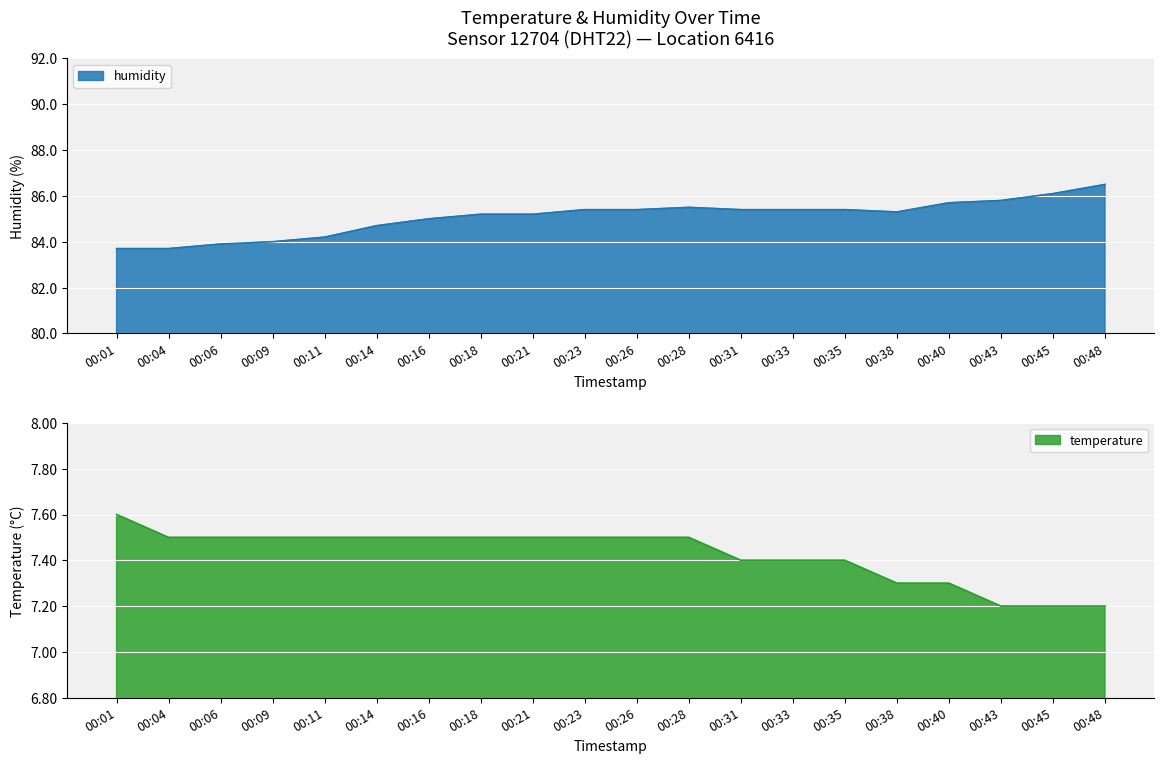

Which series has the widest spread of values?

humidity